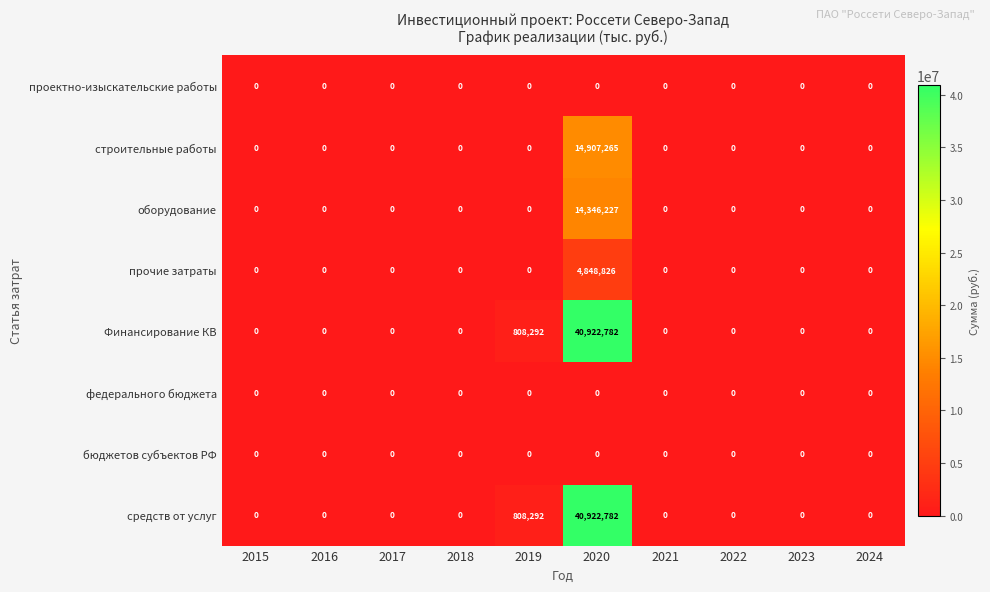

What is the average value of the средств от услуг series?

4173107